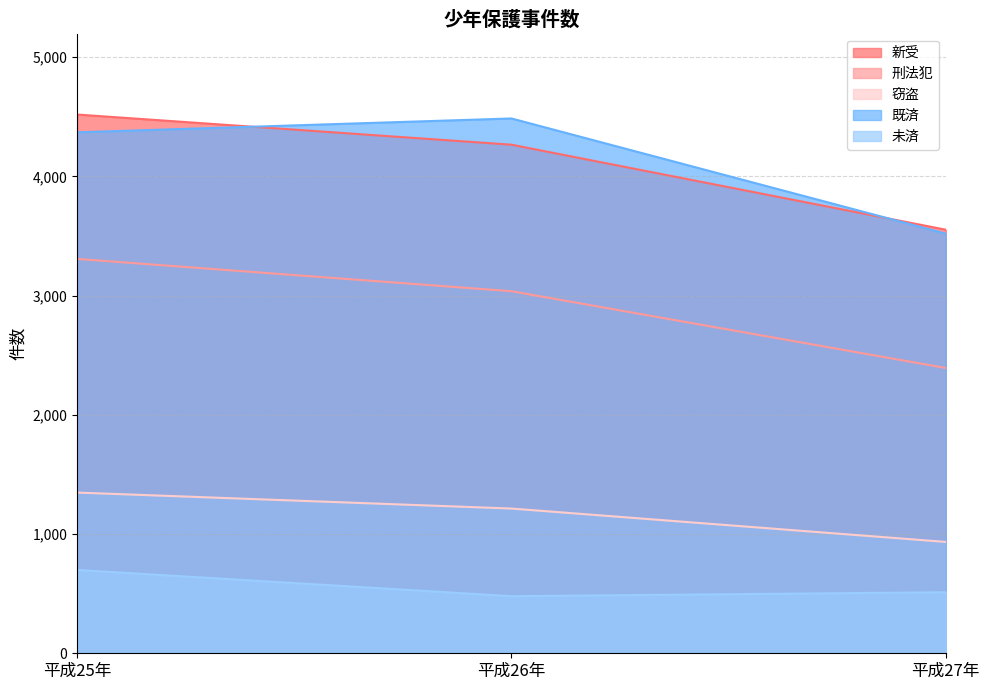

Reading left to right, list all the values displayed in this chart.

新受: 平成25年=4519	平成26年=4266	平成27年=3553
刑法犯: 平成25年=3308	平成26年=3037	平成27年=2393
窃盗: 平成25年=1348	平成26年=1214	平成27年=934
既済: 平成25年=4370	平成26年=4486	平成27年=3520
未済: 平成25年=699	平成26年=479	平成27年=512